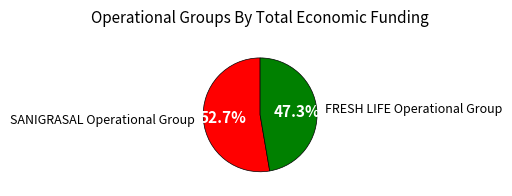

Does any single category account for the majority?

Yes